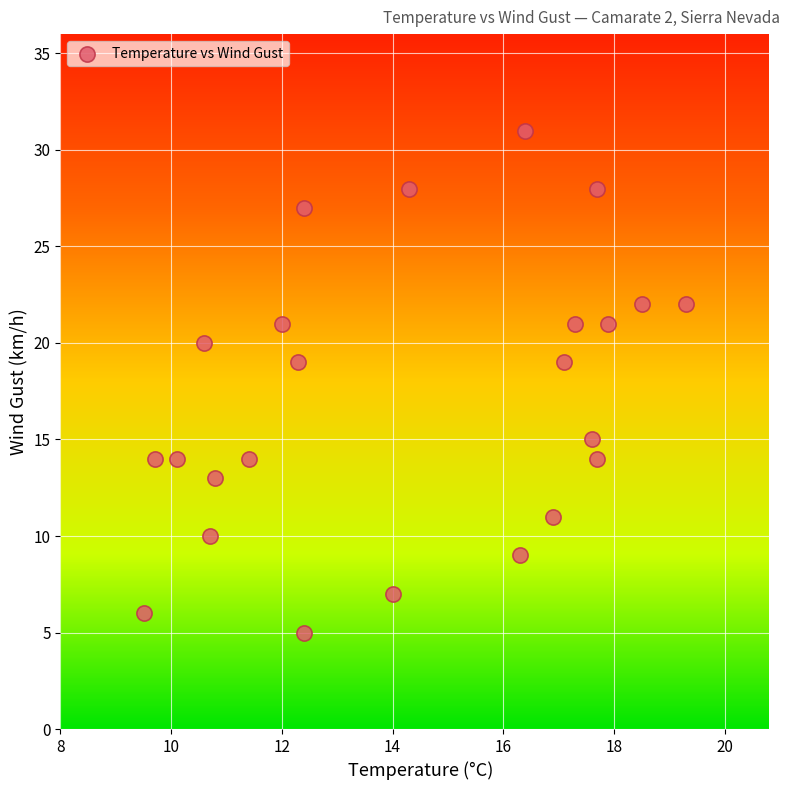

What is the range of Y values (max minus min)?

26